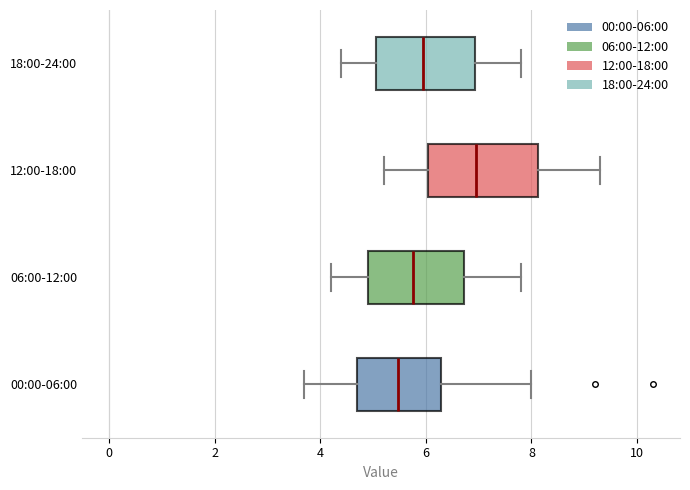

Which box's median line is the furthest to the left?

00:00-06:00